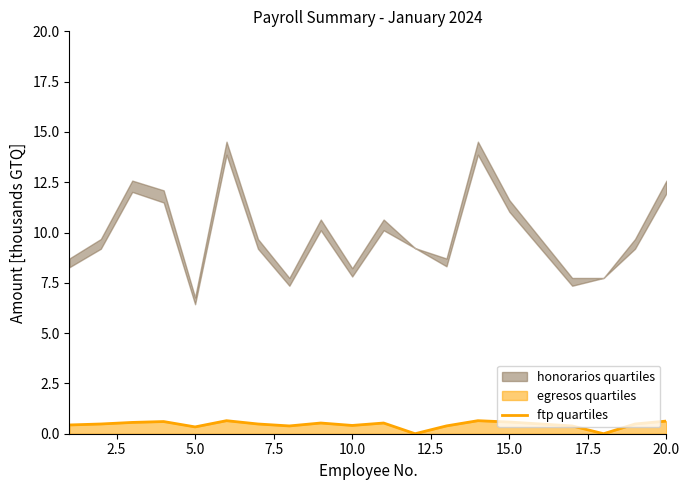

How many points are lower than both their immediate neighbors (excluding endpoints)?

5